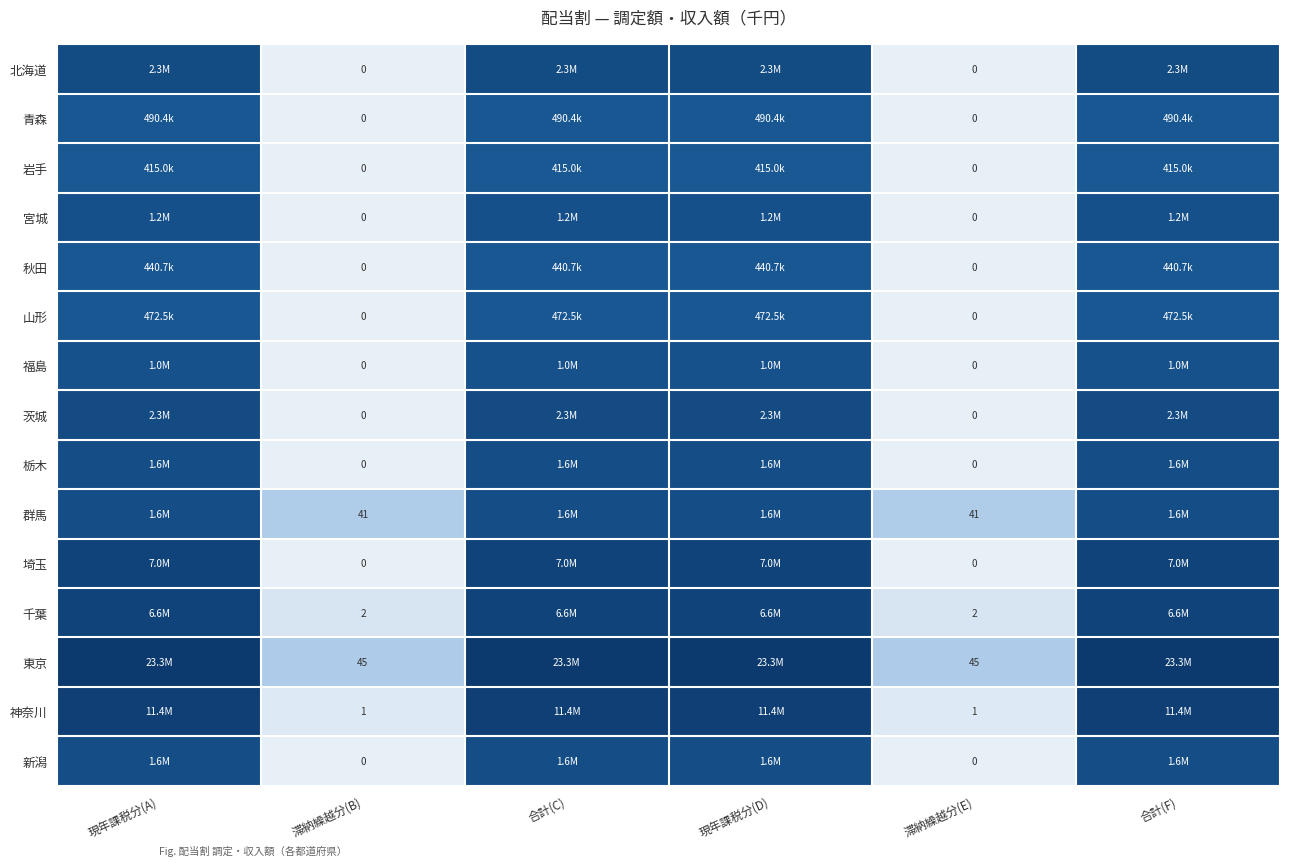

Is the value of 東京 at 滞納繰越分(E) greater than the value of 秋田 at 滞納繰越分(B)?

Yes